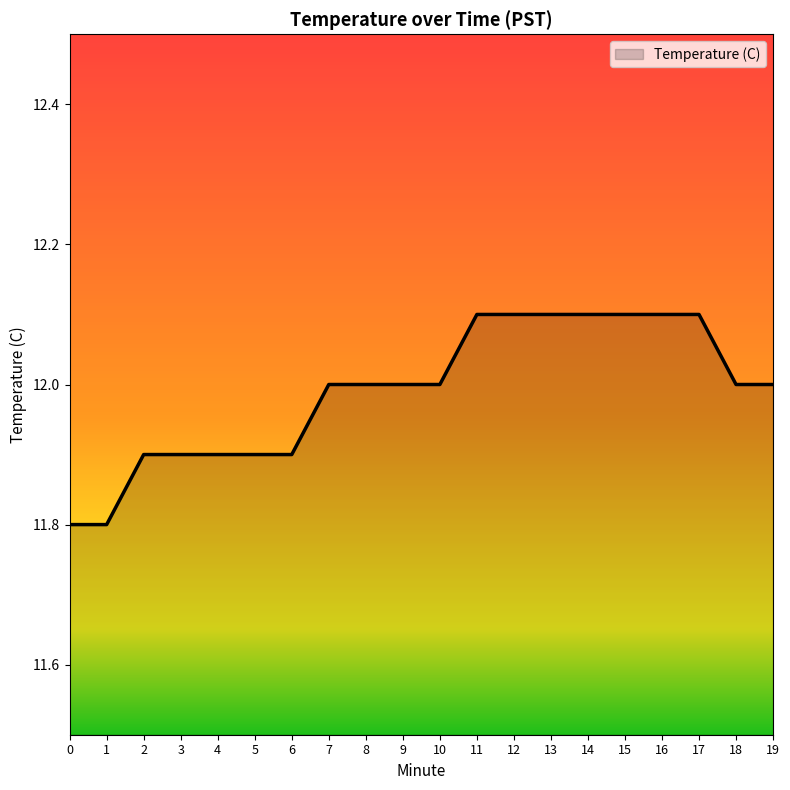

The value at 19 is 20.4. True or false?

False